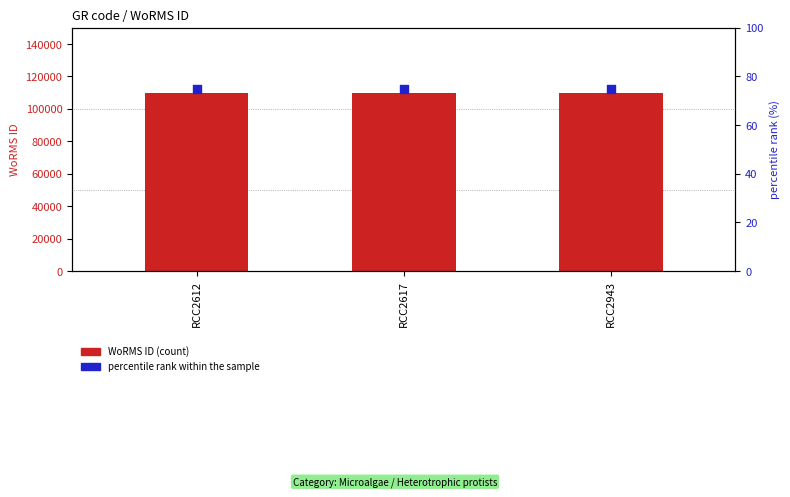

What are all the series names shown in the legend?

WoRMS ID, percentile rank within the sample